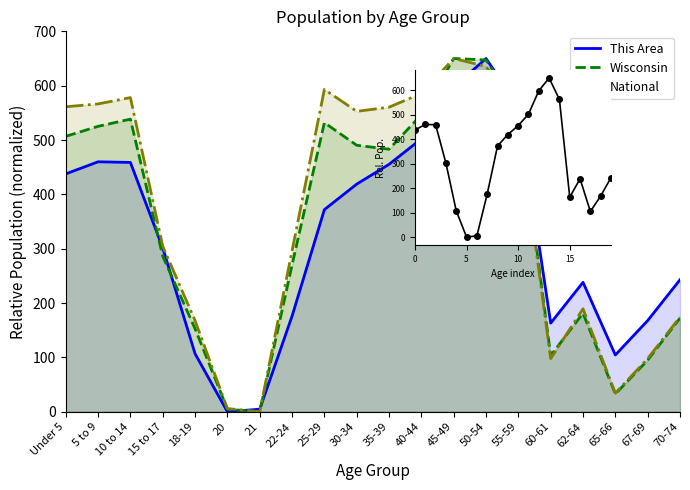

At how many categories does at least one series exceed 44?

18